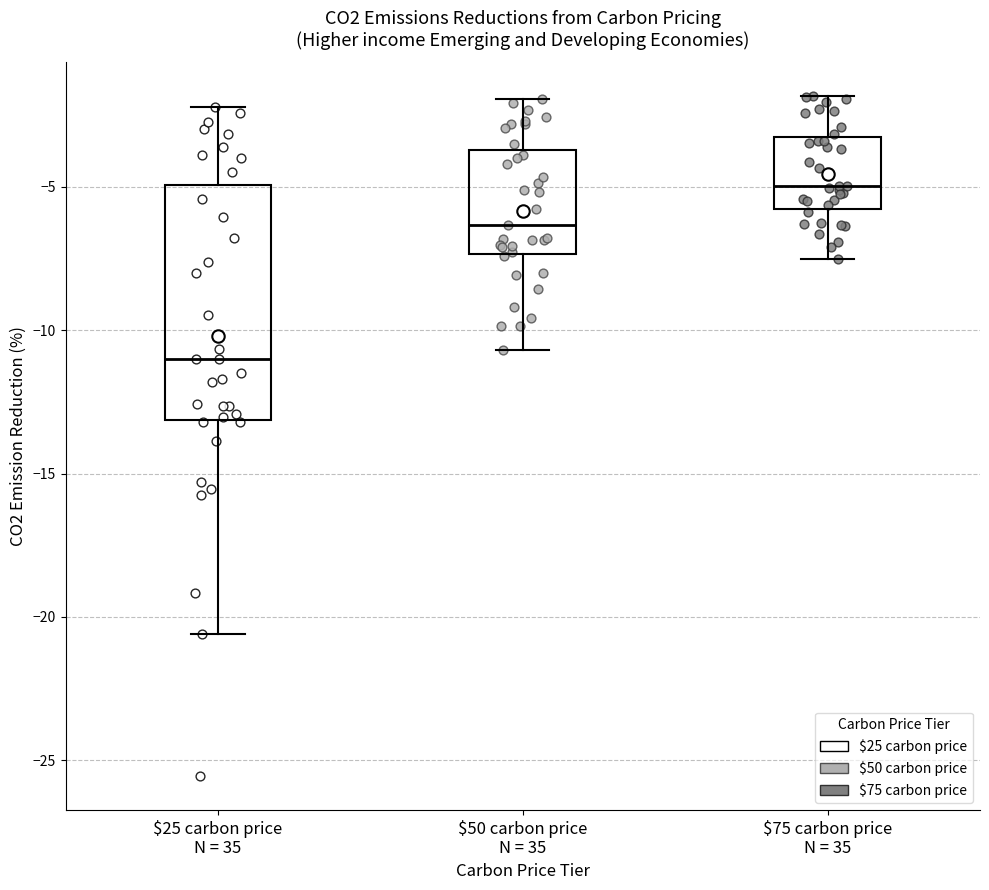

Comparing the boxes themselves (not the whiskers), which one is the tallest?

$25 carbon price N = 35